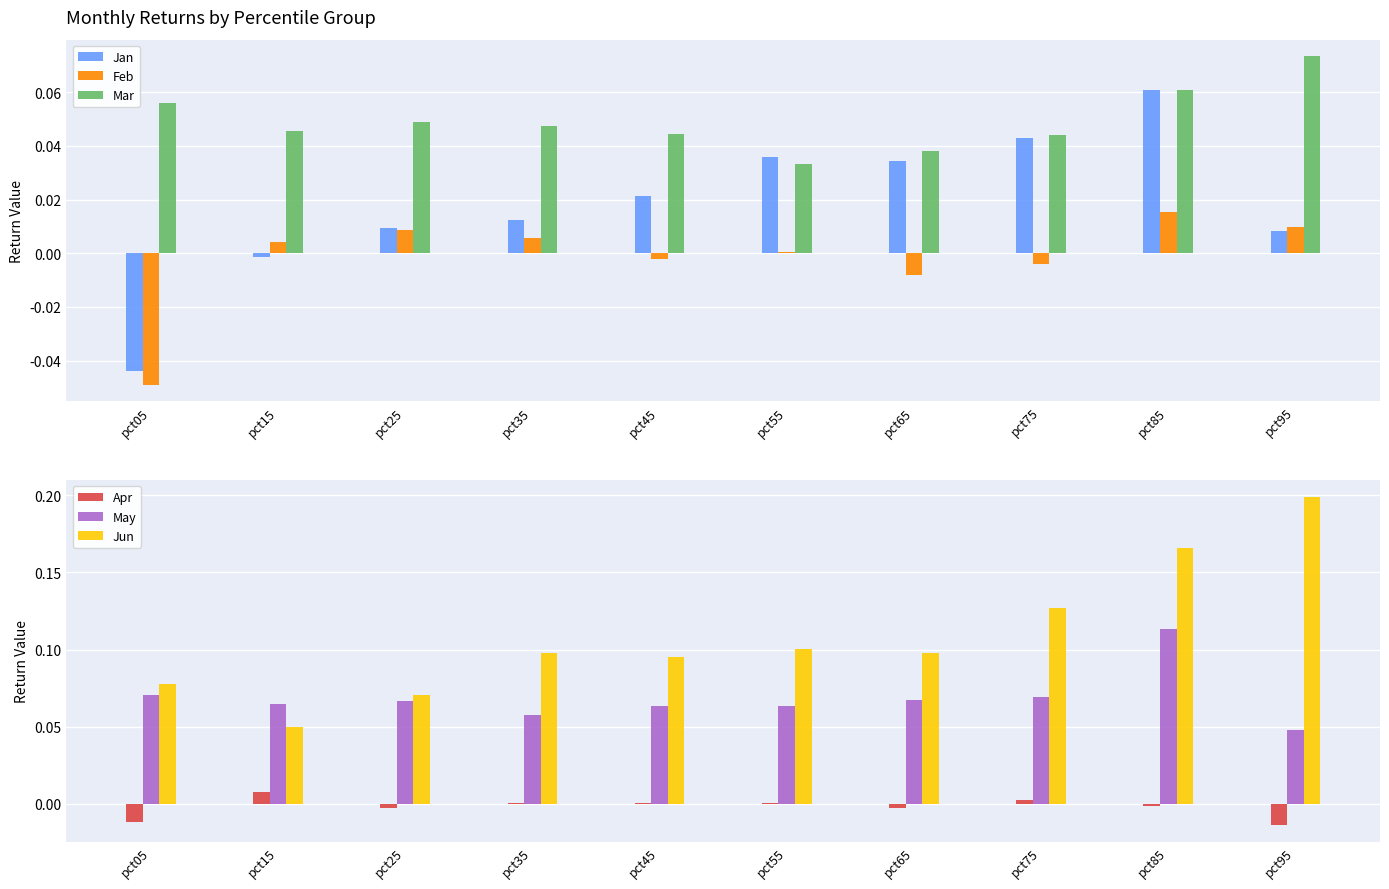

At which category does the chart reach its peak across all series?

pct95